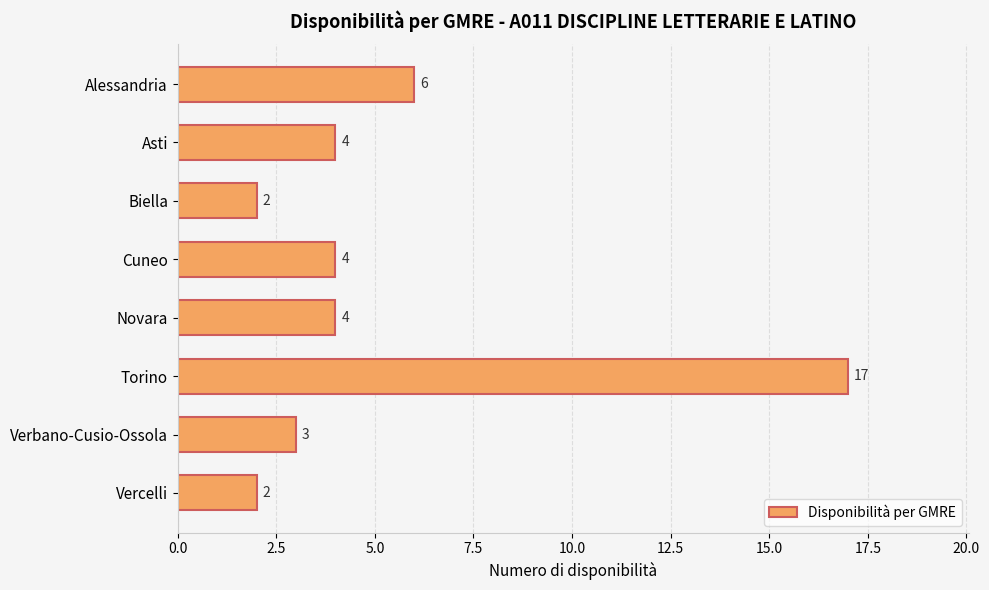

What is the difference between the maximum and minimum values?

15